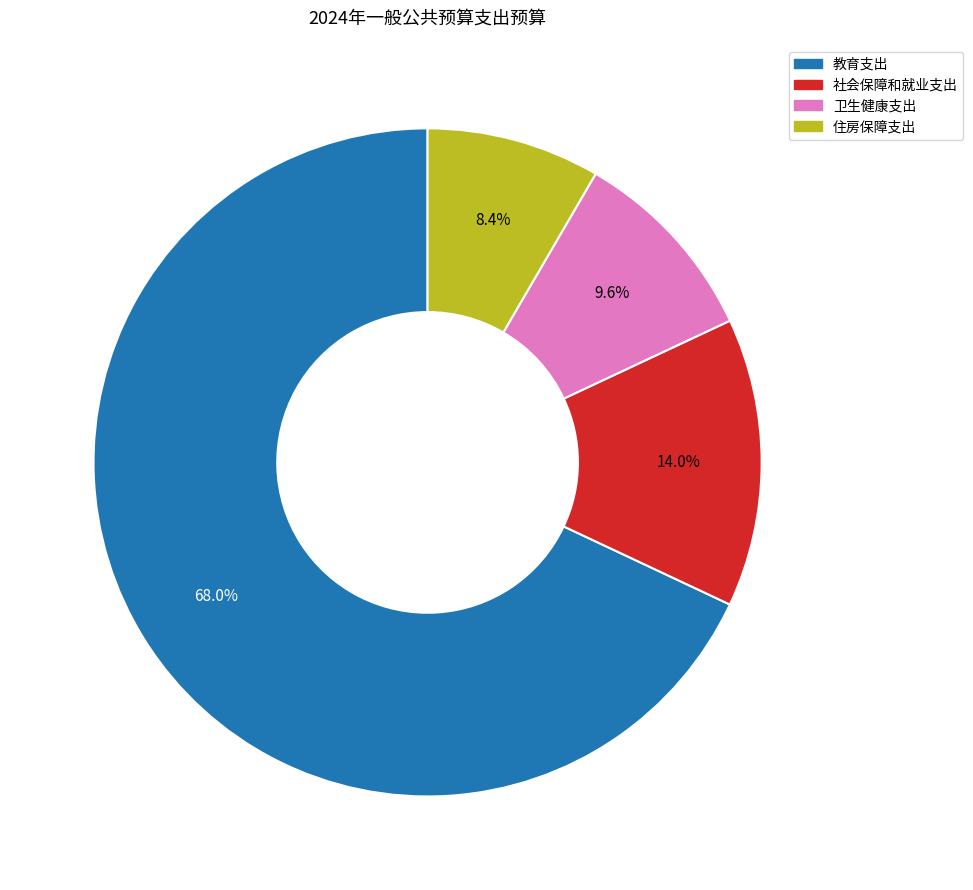

Does any single category account for the majority?

Yes